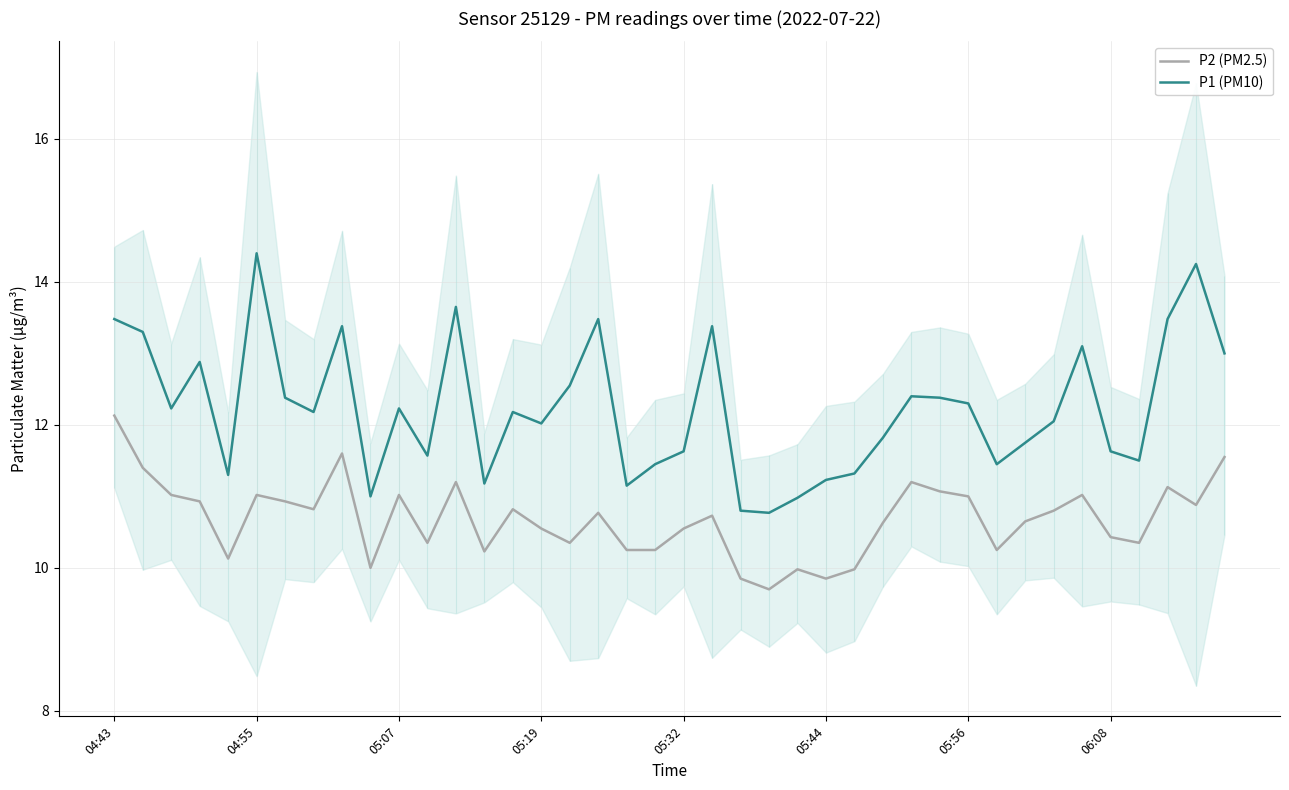

True or false: P2 (PM2.5) and P1 (PM10) cross at least once.

False